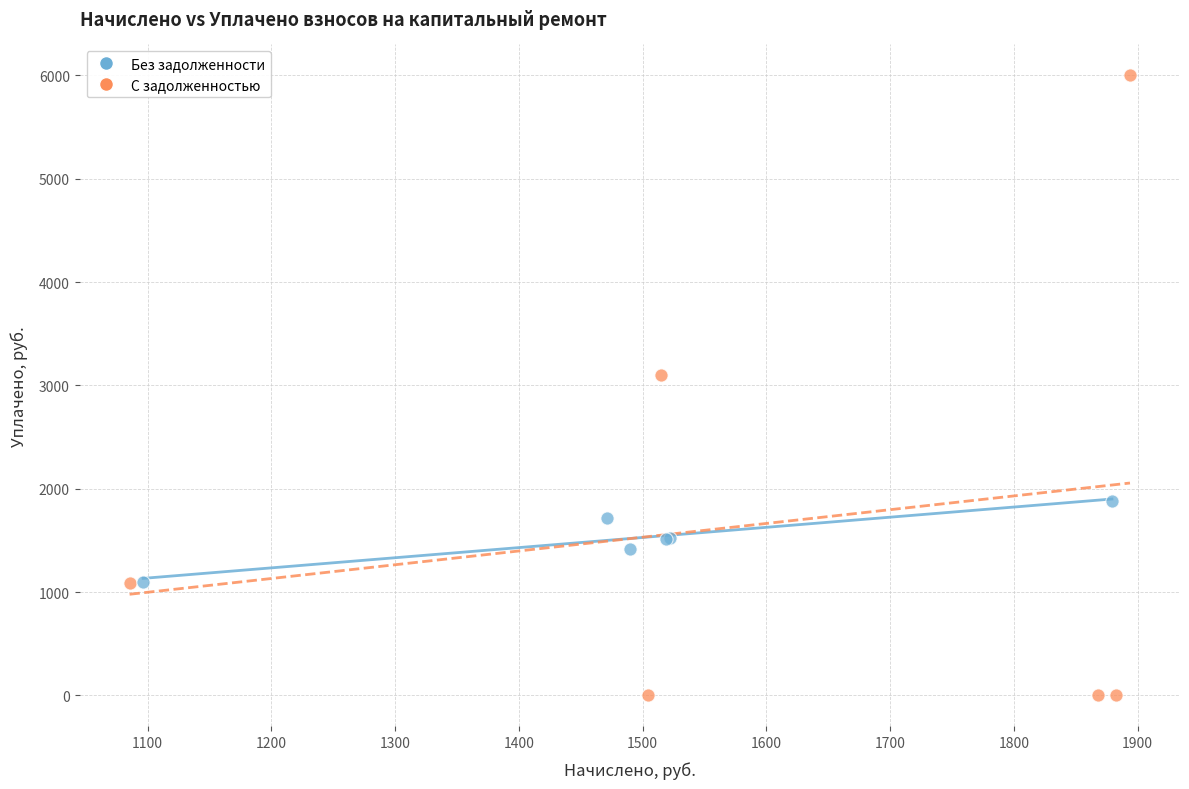

Which series reaches the maximum Y coordinate?

С задолженностью